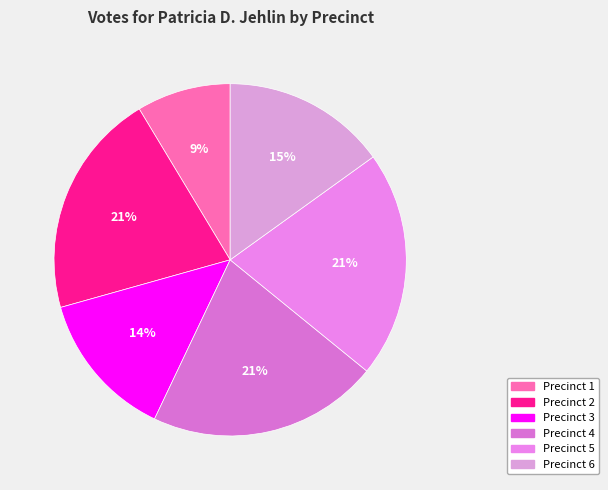

Is it true that Precinct 3 is 1% of the pie?

False